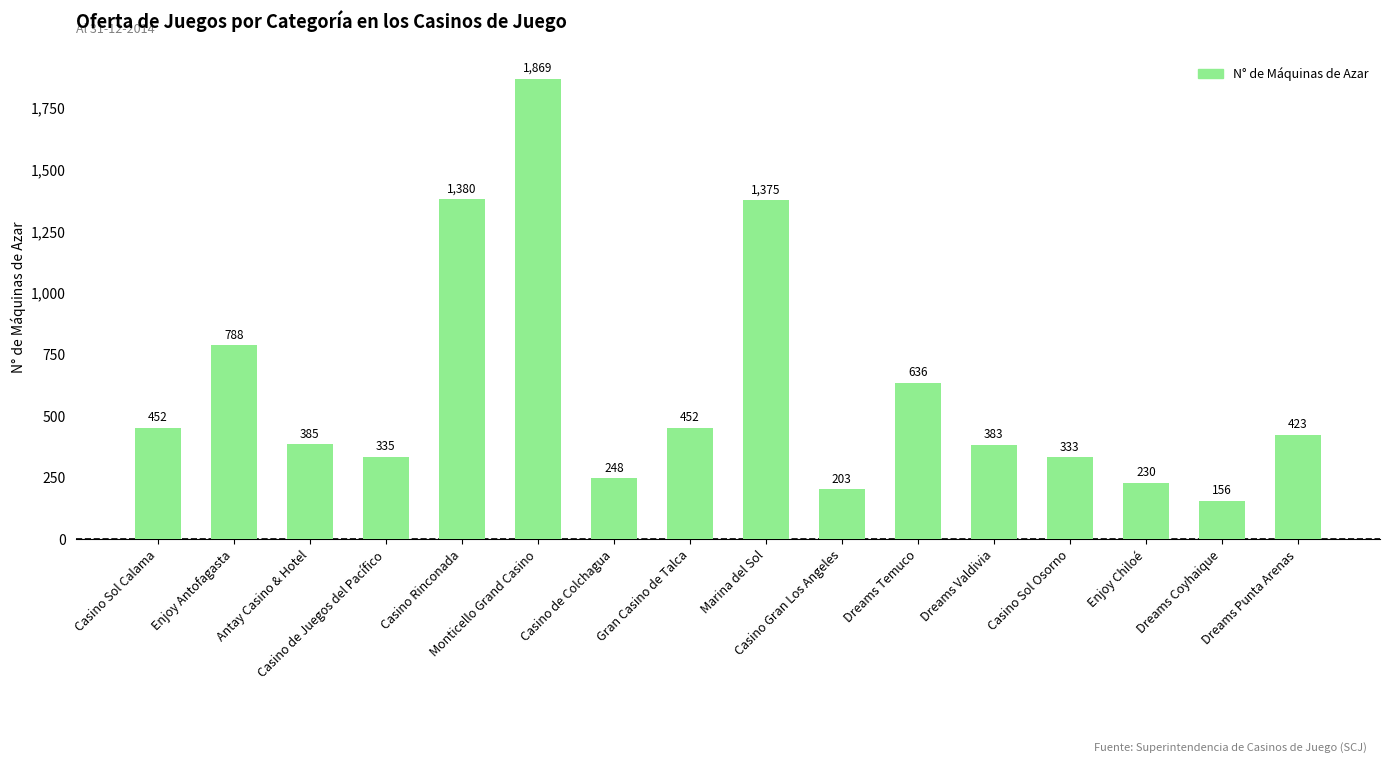

What is the label of the 5th bar from the left?

Casino Rinconada